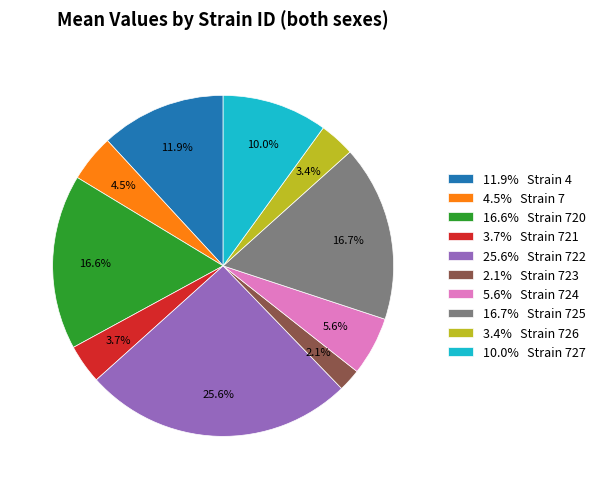

Does 5.6% Strain 724 account for over 50% of the chart?

No